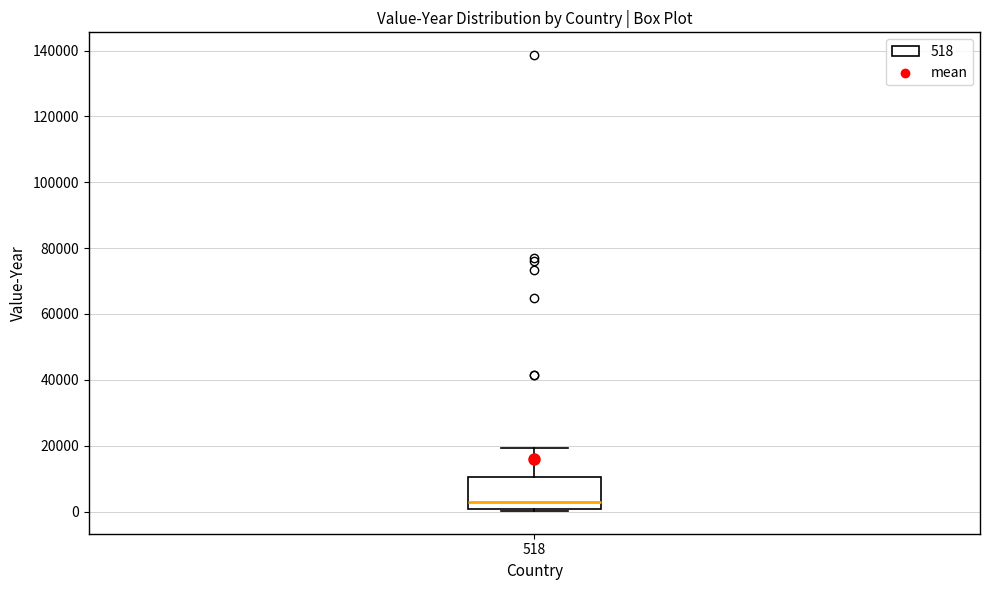

Read this box plot against the y-axis: the position of the median line, the range covered by the box, and the ends of both whiskers. The values are not printed on the chart, so give them approximately, as read against the axis.

median 2000, box 0 to 10000, whiskers 0 to 20000